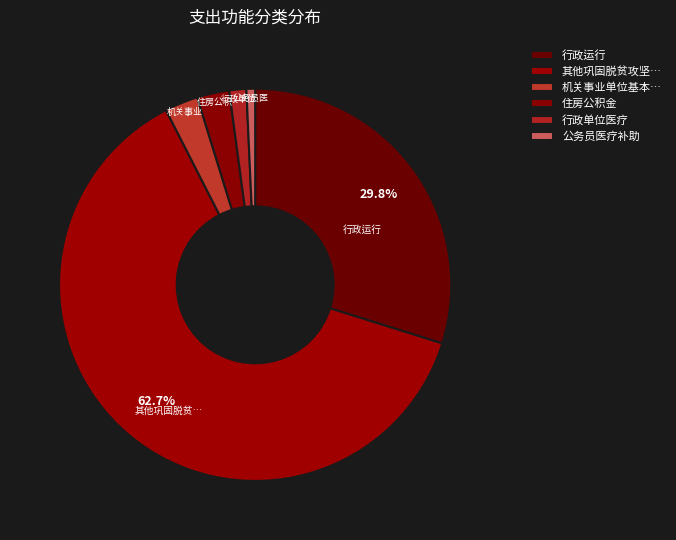

Which category has the biggest portion of the pie?

其他巩固脱贫攻坚成果衔接乡村振兴支出